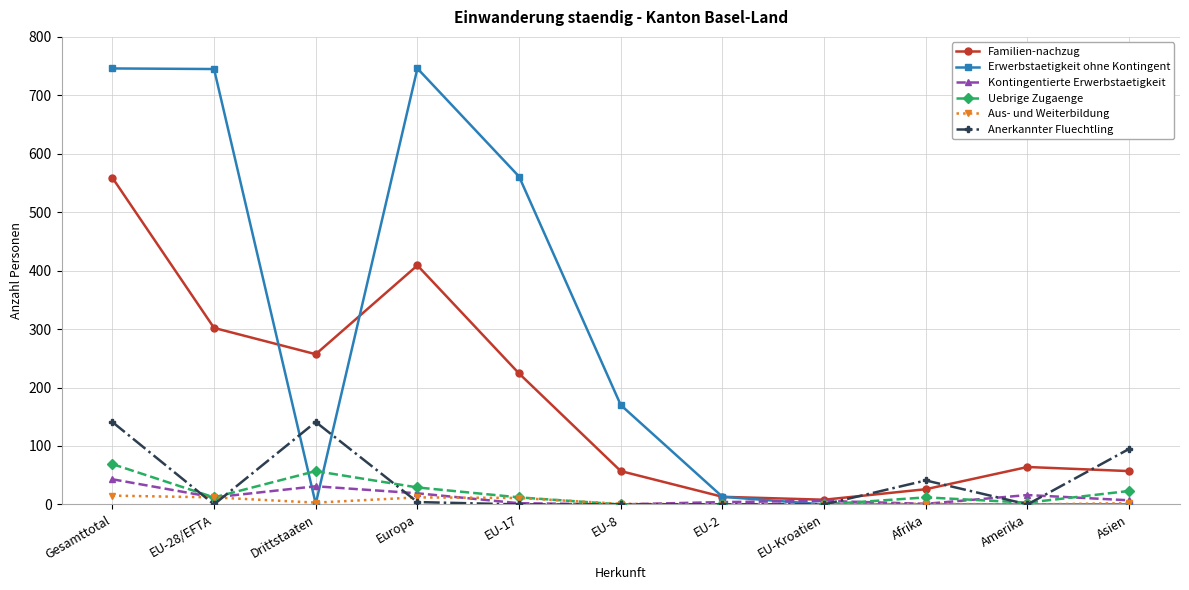

What is the maximum value shown in the chart?

746